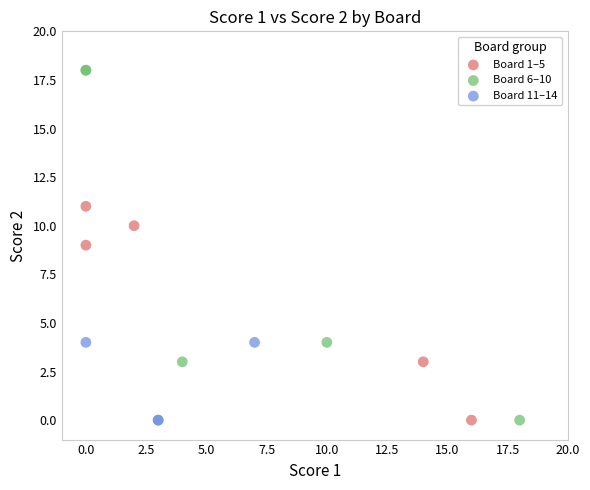

Which series has the widest spread of Y values?

Board 6–10